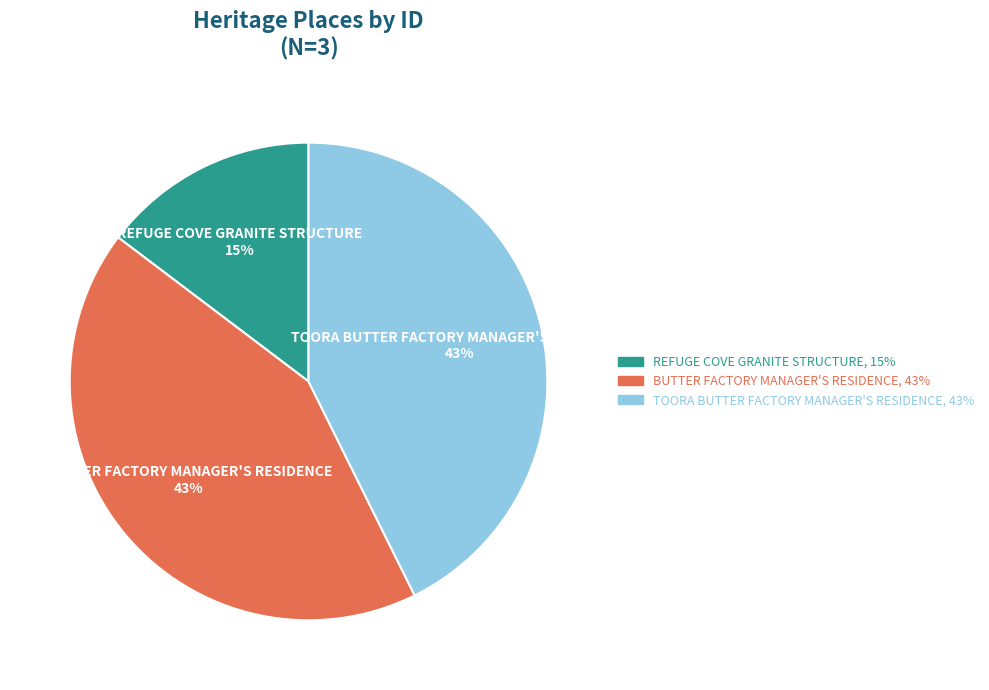

Count the number of slices in the pie.

3